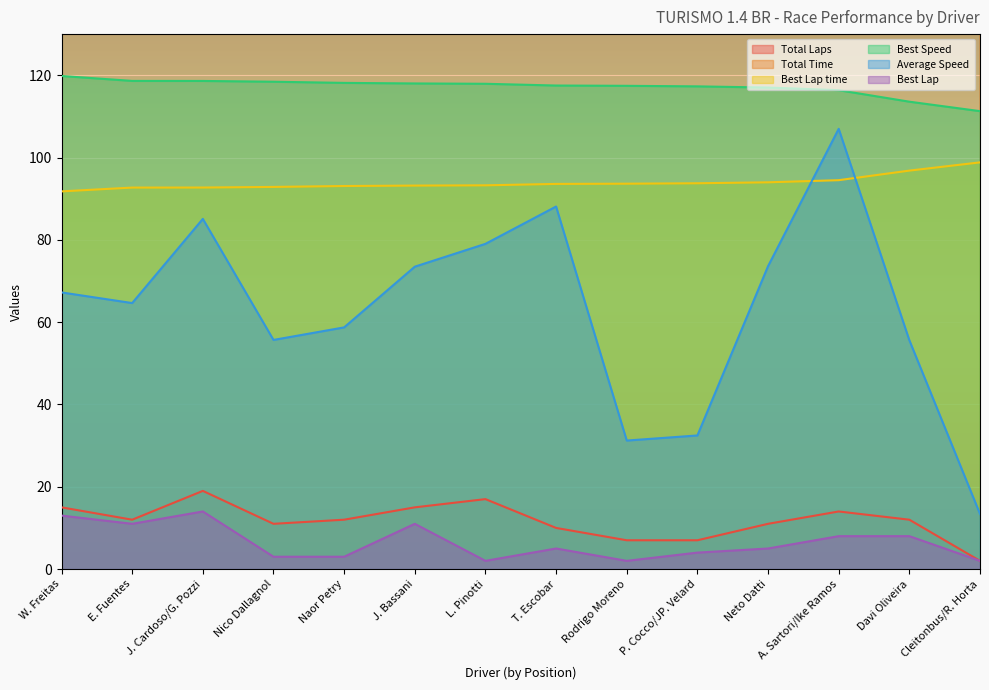

What is the label of the 6th point from the right?

Rodrigo Moreno